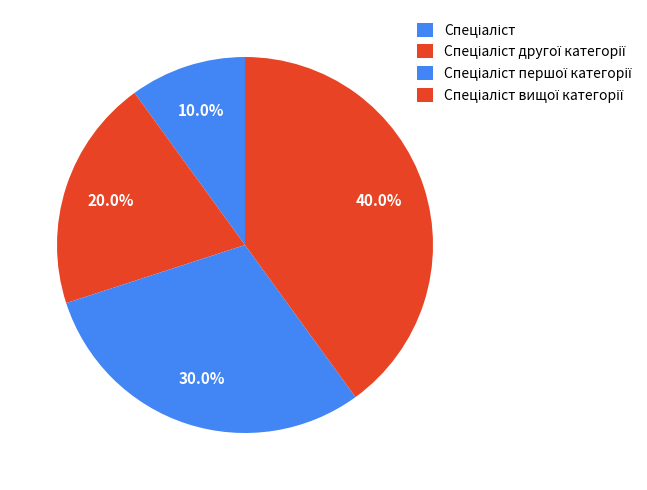

What is the largest slice in the pie chart?

Спеціаліст вищої категорії